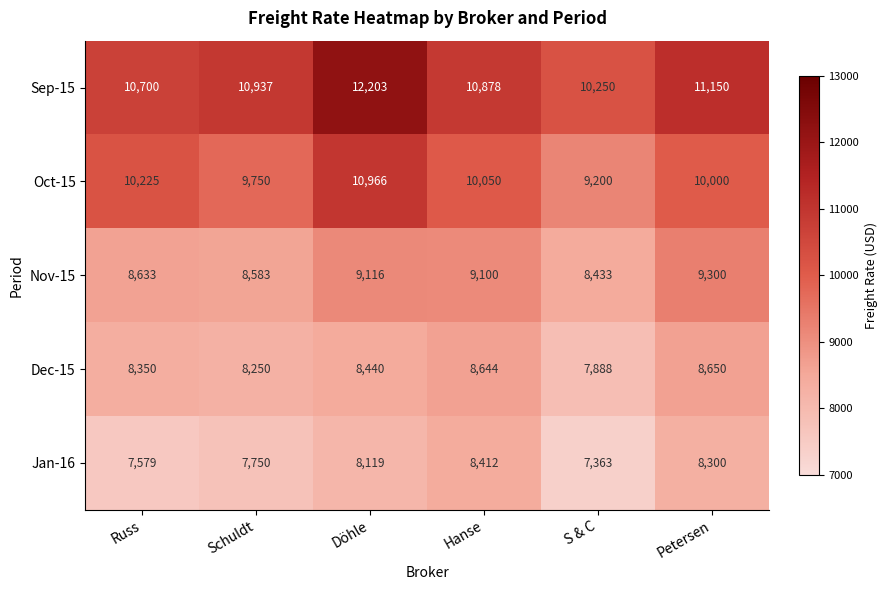

What is the difference between the highest and lowest values at S & C?

2887